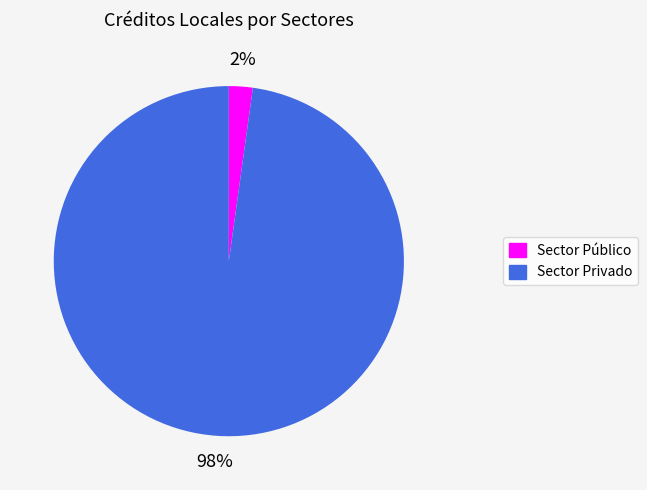

To the nearest percent, what is the combined percentage of Sector Privado and Sector Público?

100%